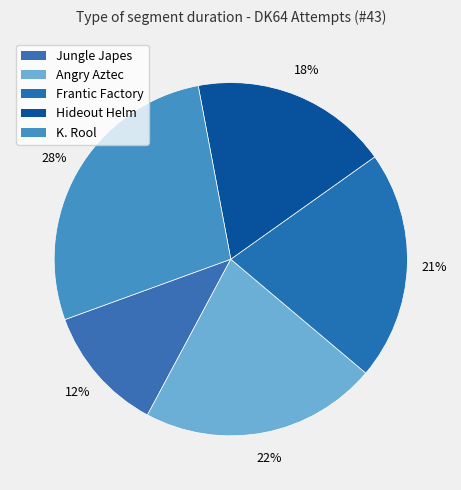

How many slices are in this pie chart?

5